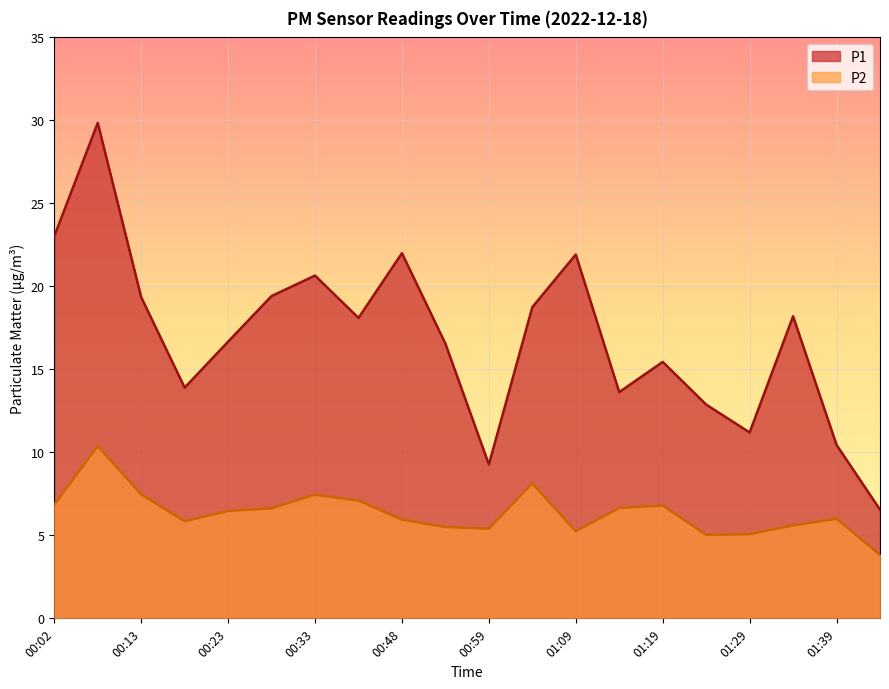

What is the label of the 6th point from the right?

01:19